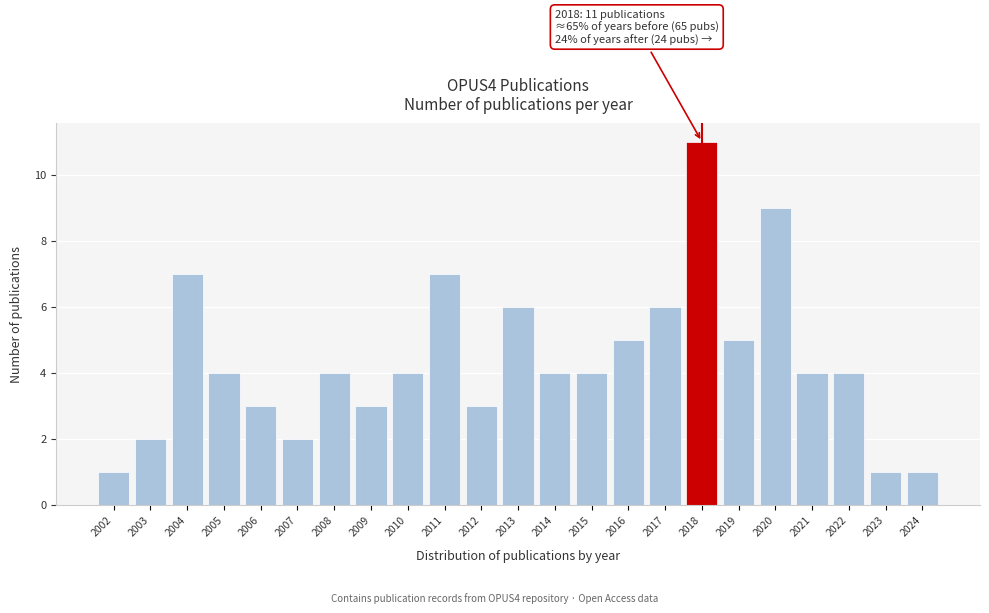

Which range on the x-axis has the tallest bar?

2017.5 to 2018.5